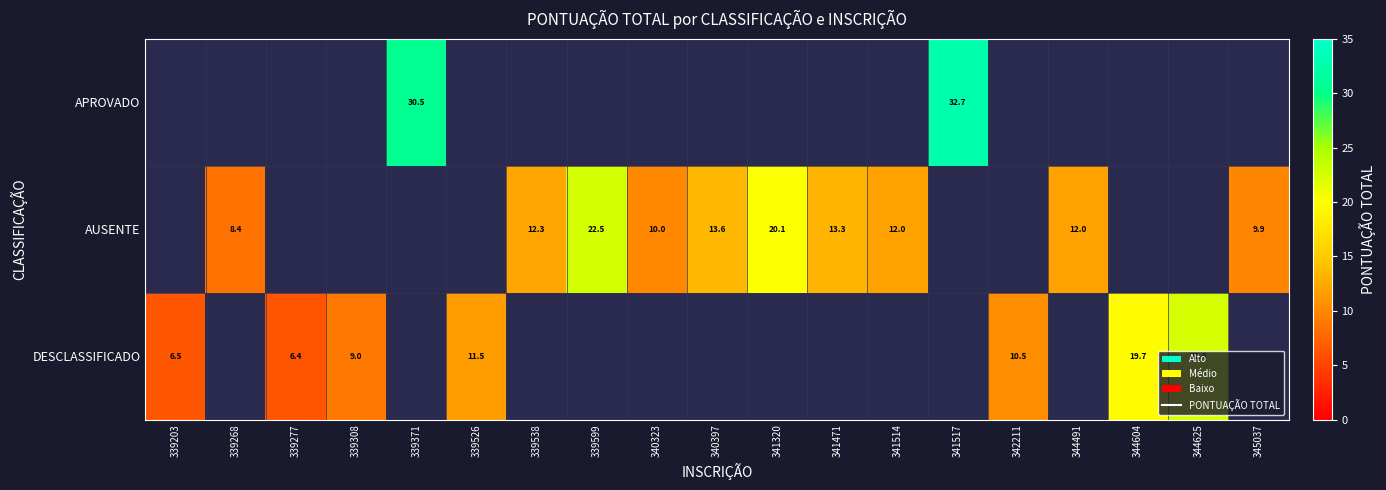

Which series has the largest range (max minus min)?

DESCLASSIFICADO